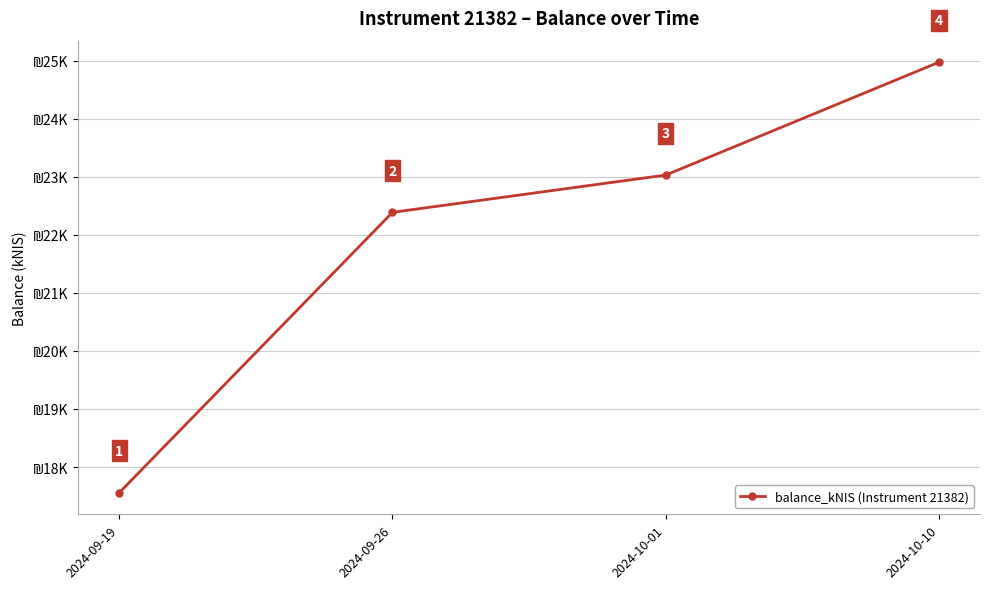

Is this an area chart (filled region under the line)?

No